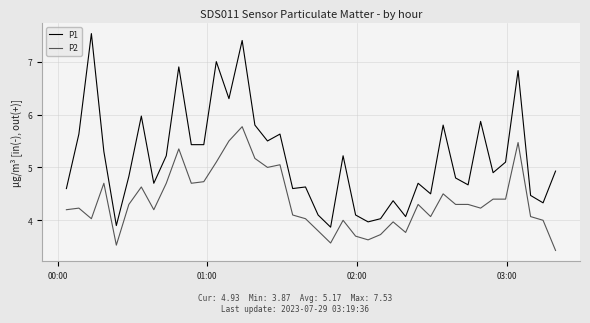

True or false: P1 and P2 intersect in this chart.

False